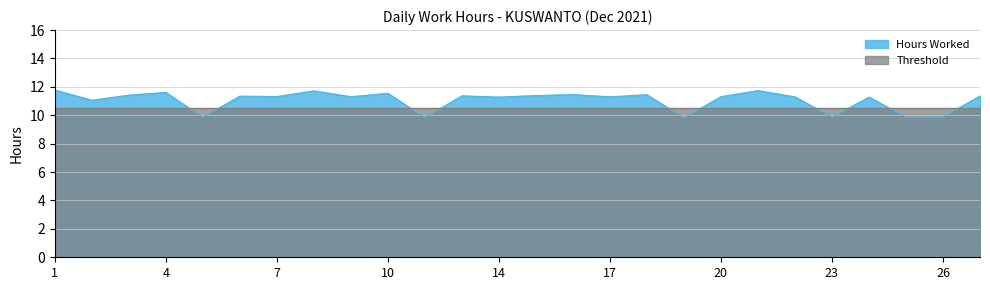

What is the change in value from 13 to 26?

-1.5